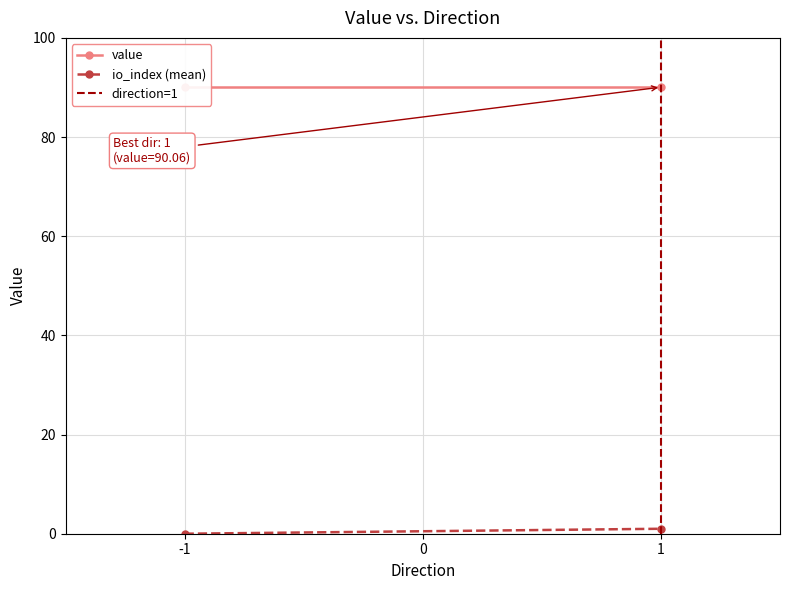

What are all the series names shown in the legend?

value, io_index (mean), direction=1